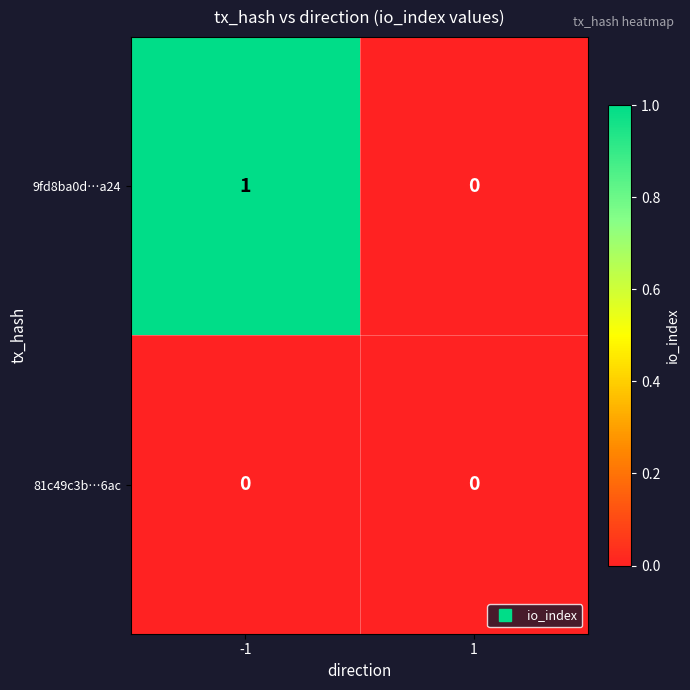

Reading left to right, list all the values displayed in this chart.

9fd8ba0d…a24: 1	0
81c49c3b…6ac: 0	0